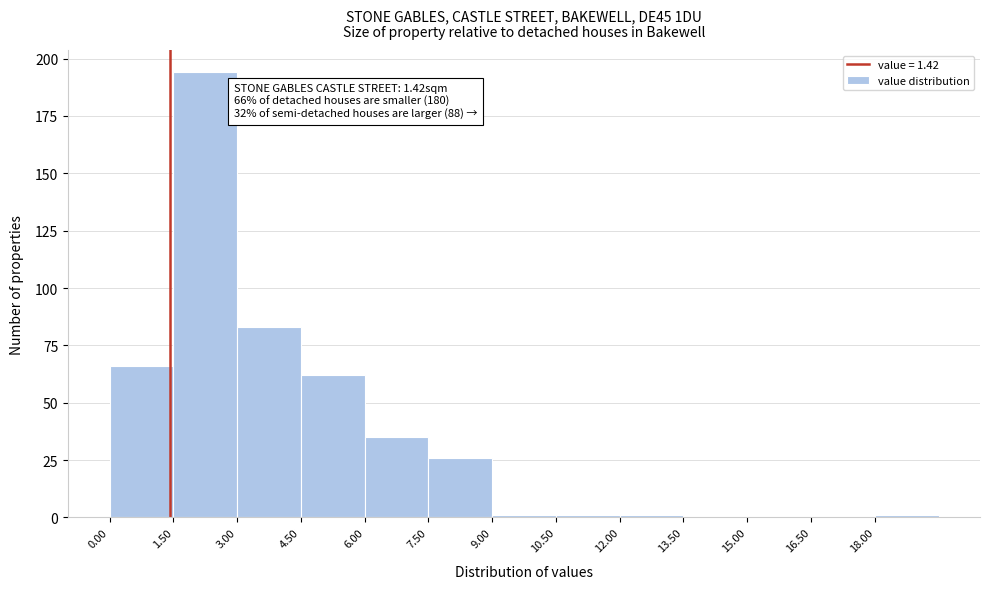

Which range on the x-axis has the tallest bar?

1.5 to 3.0